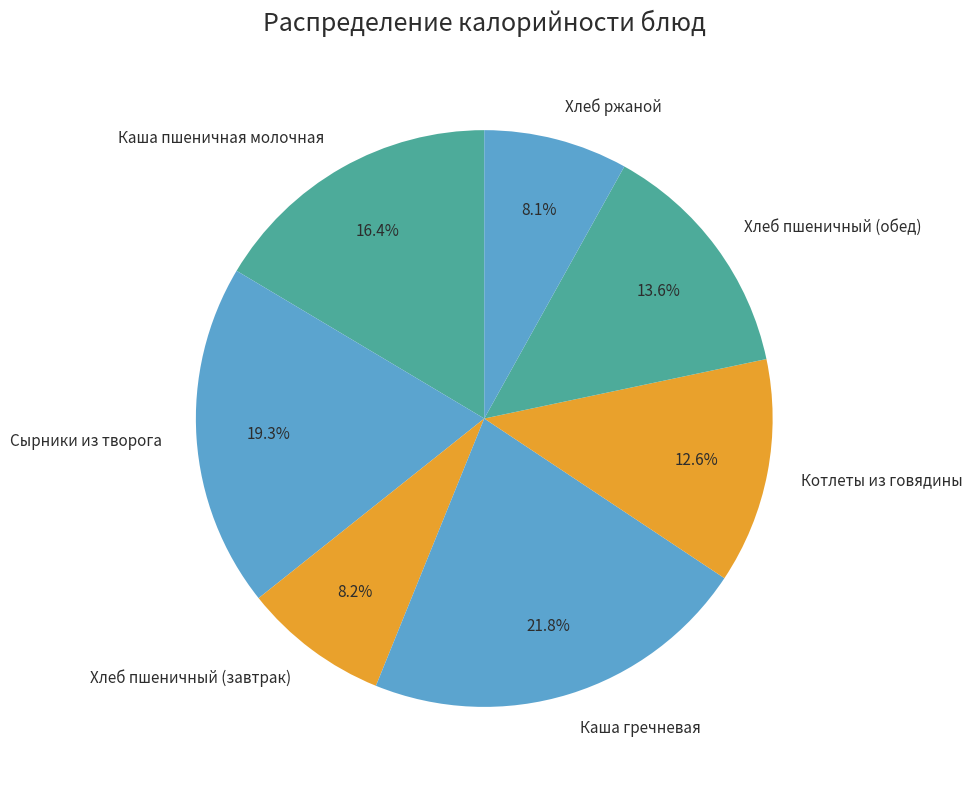

Does any single category account for the majority?

No